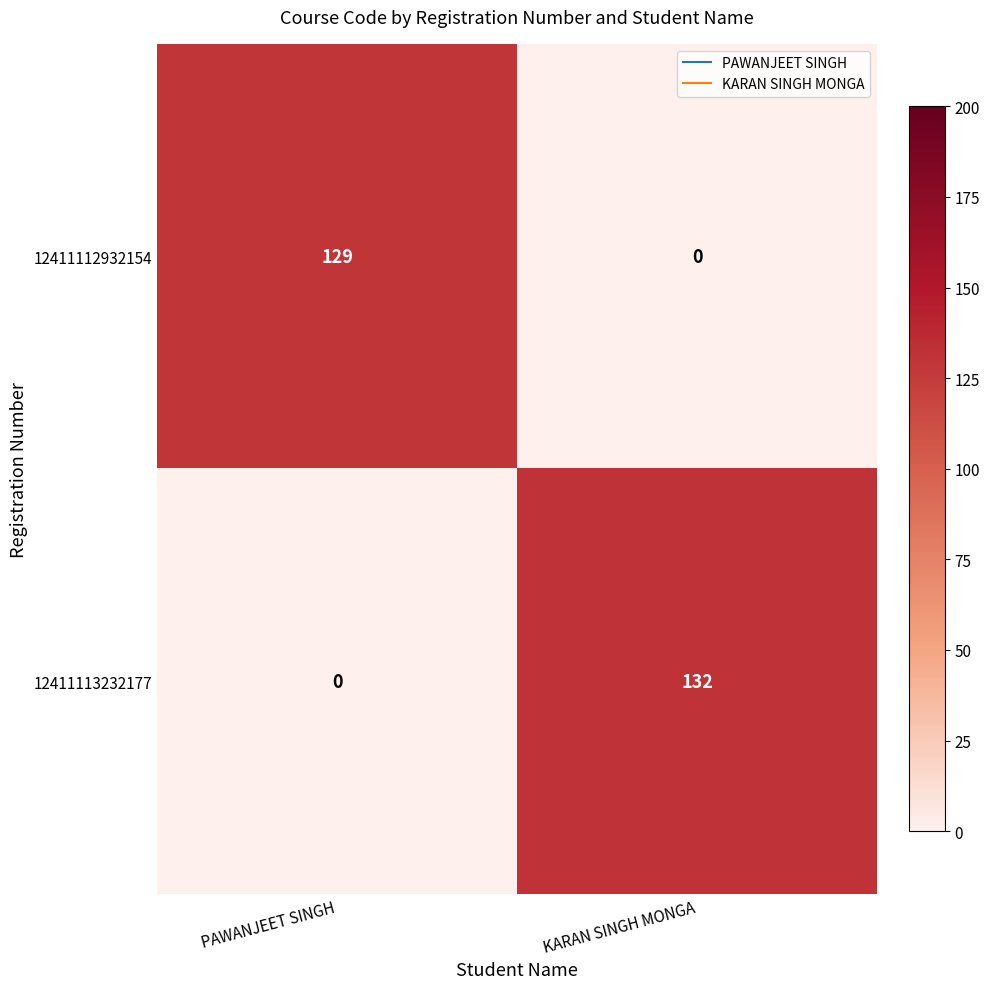

Which series has the largest total across all categories?

12411113232177